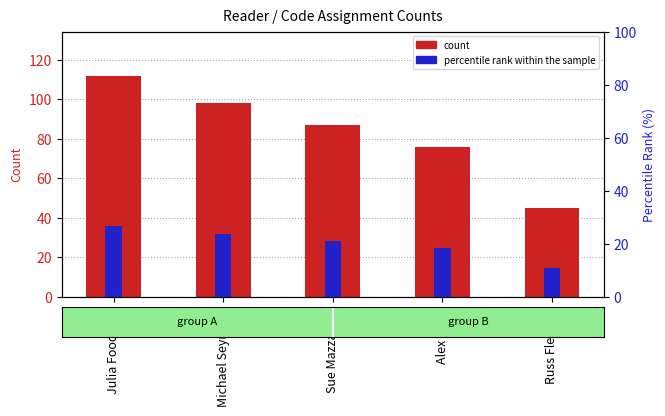

What is the difference between the percentile rank within the sample values at Russ Fleming and Julia Foodman?

16.0